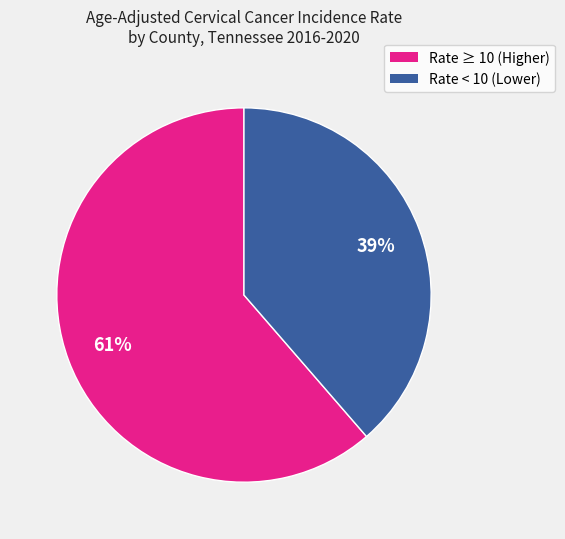

Is there any slice that represents more than half of the pie?

Yes